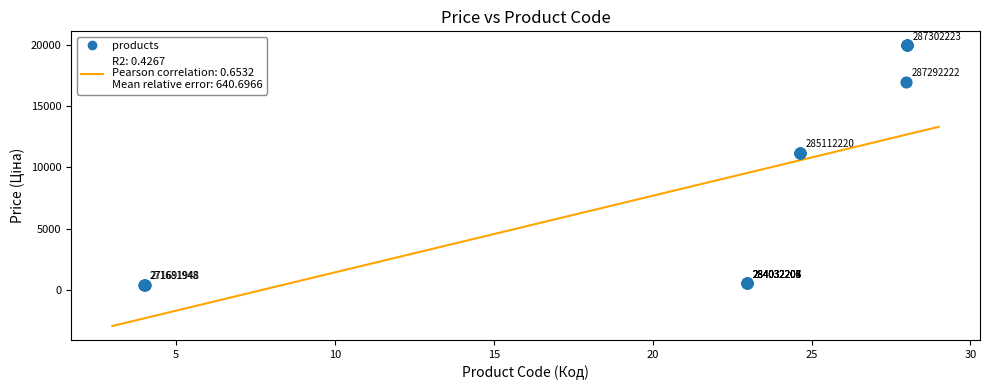

What Y value in the scatter plot is closest to 10190?

11188.2